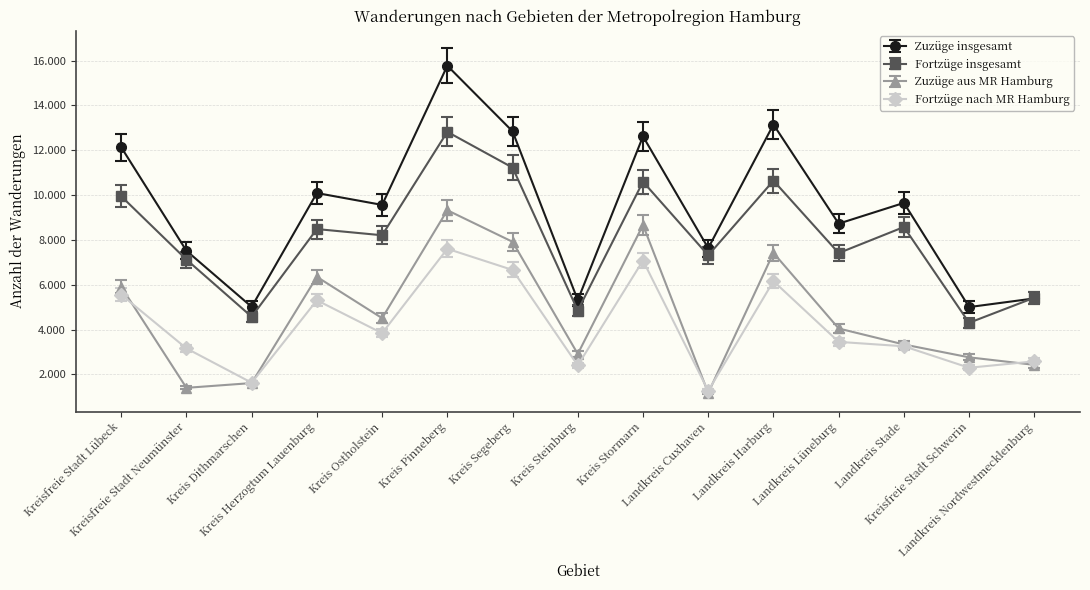

What are all the series names shown in the legend?

Zuzüge insgesamt, Fortzüge insgesamt, Zuzüge aus MR Hamburg, Fortzüge nach MR Hamburg